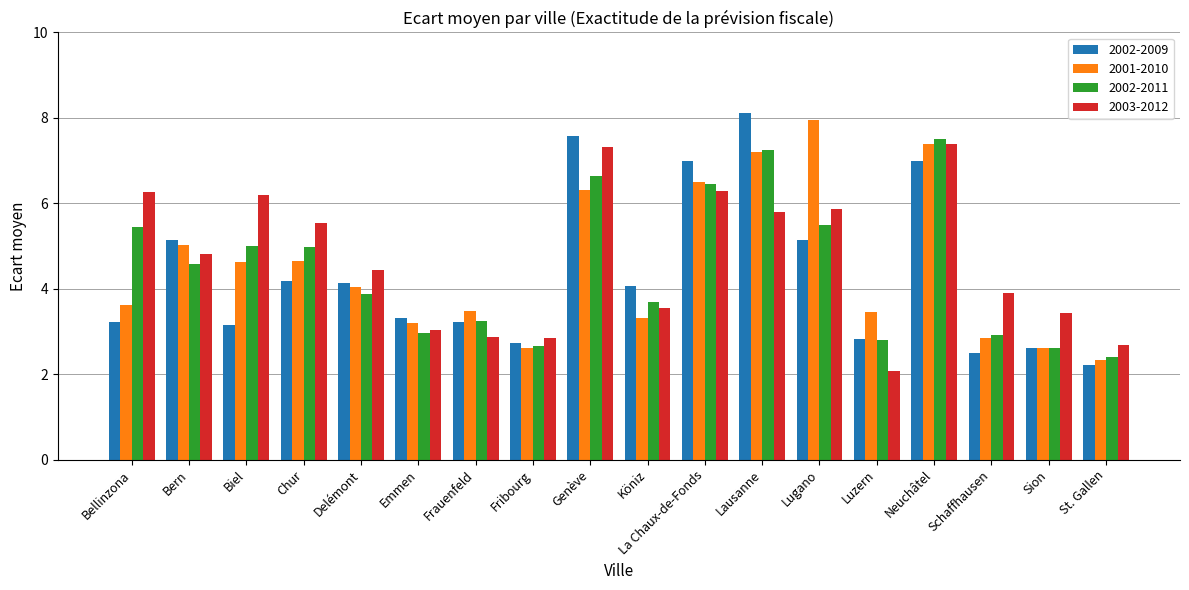

Between Biel and Schaffhausen, which series saw the biggest shift?

2003-2012